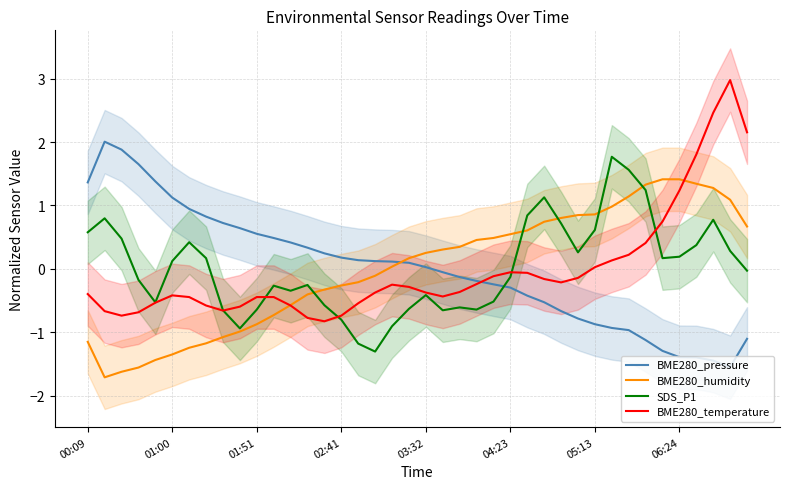

What is the minimum value for BME280_humidity?

-1.7